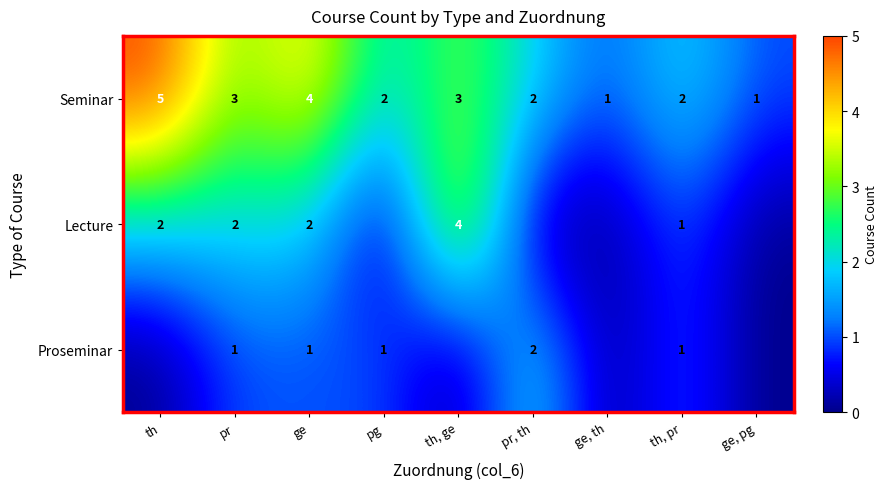

What is the sum of the Lecture values at ge and th, pr?

3